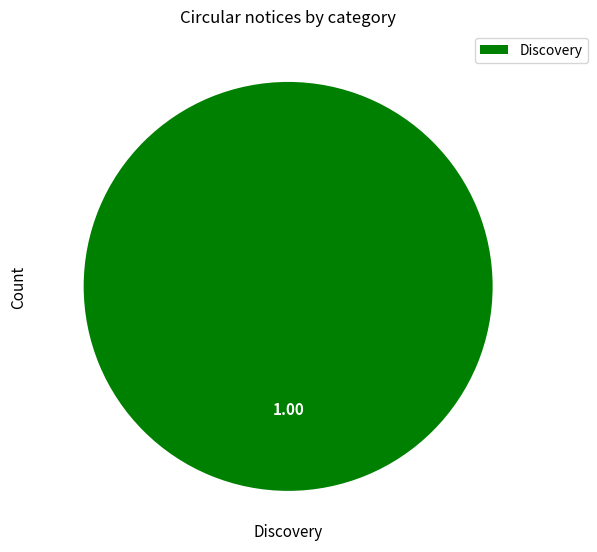

Rank the categories by value from highest to lowest.

Discovery